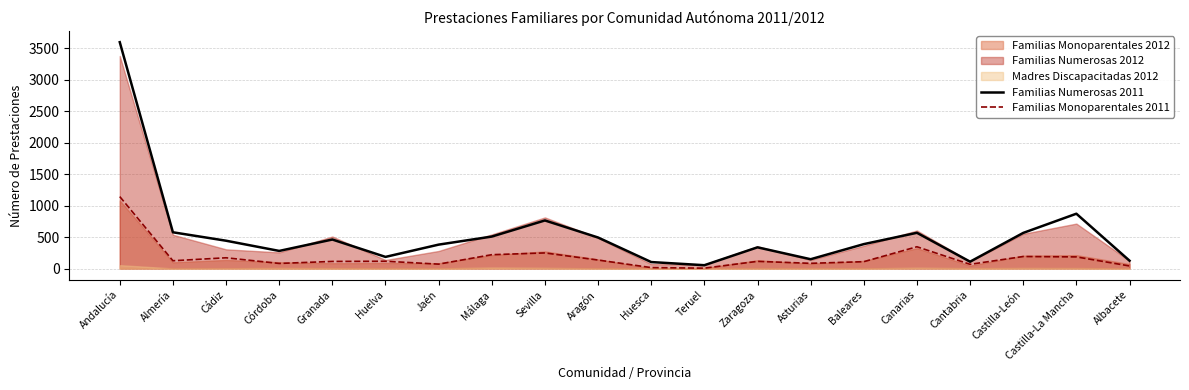

What value does the Familias Monoparentales 2011 series have at Zaragoza, to the nearest 50?

100